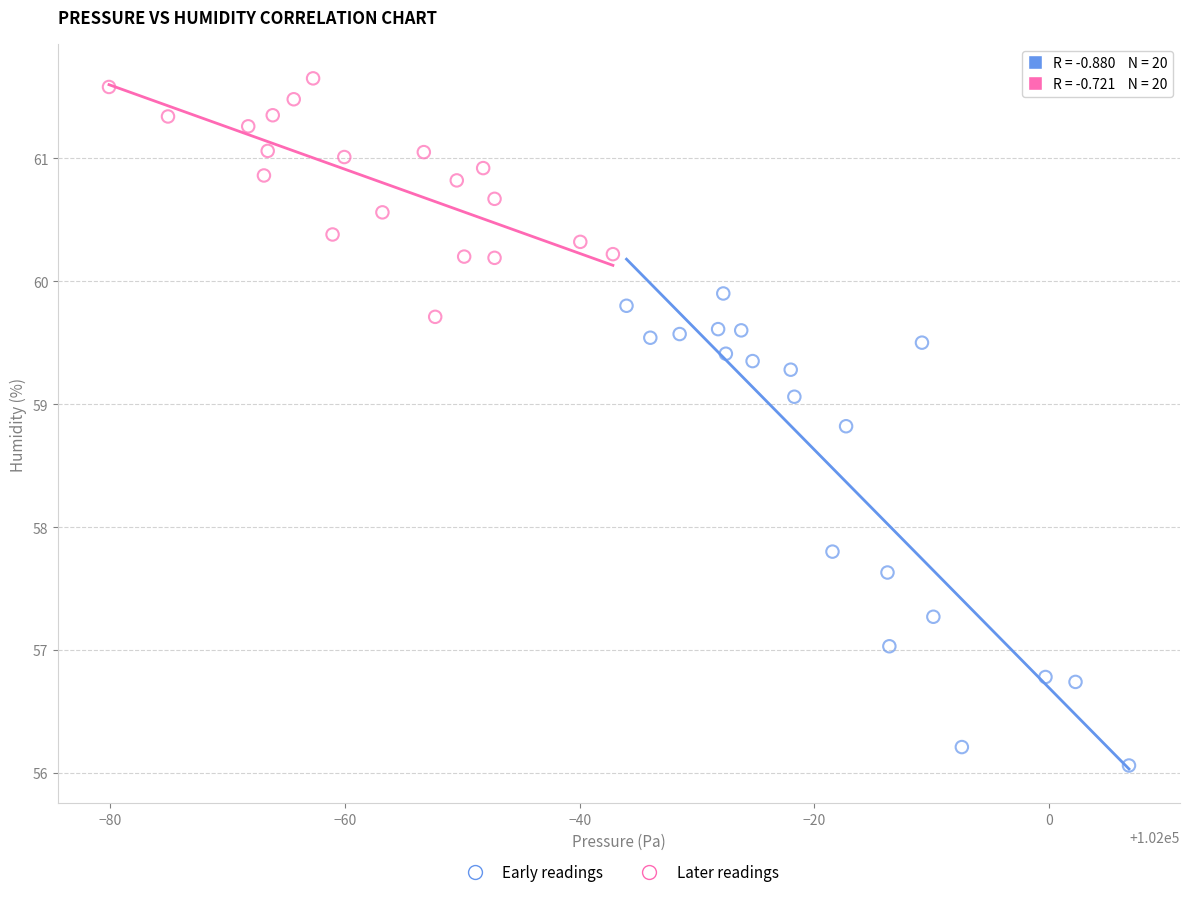

Which series contains the highest Y value?

Later readings